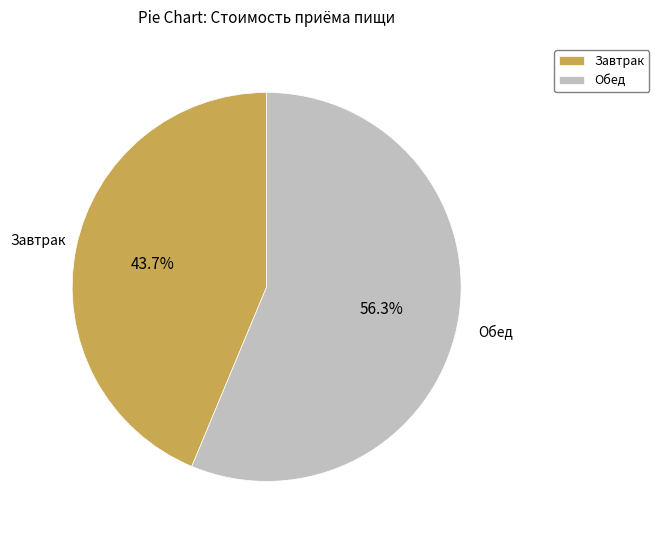

To the nearest percent, what is the difference between the largest and smallest slice percentages?

13%